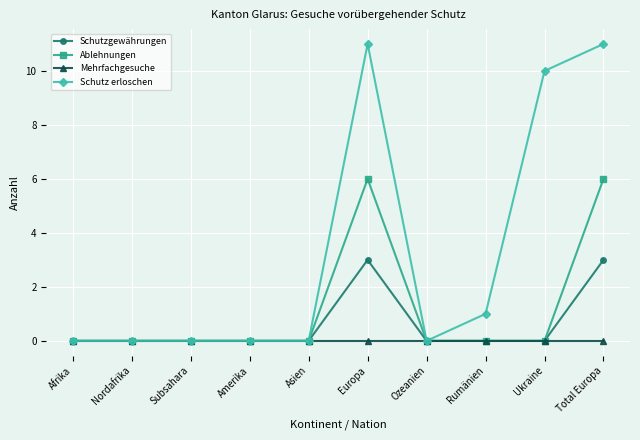

The value of Ablehnungen at Total Europa is 10. True or false?

False